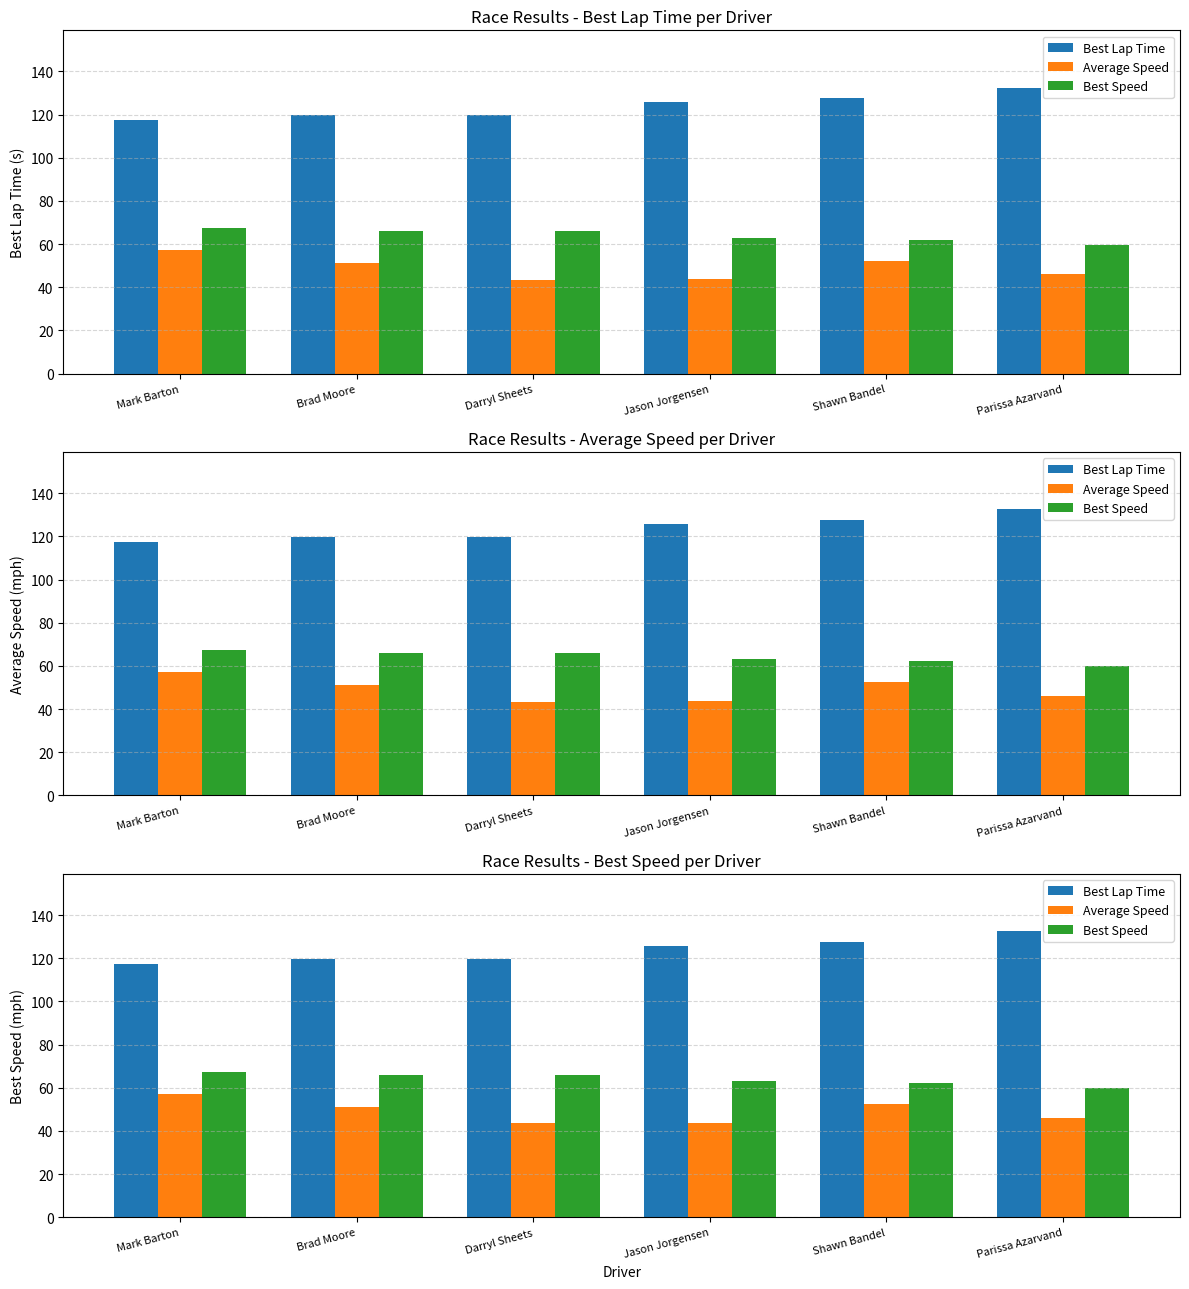

Read the Best Lap Time value at Shawn Bandel.

127.6